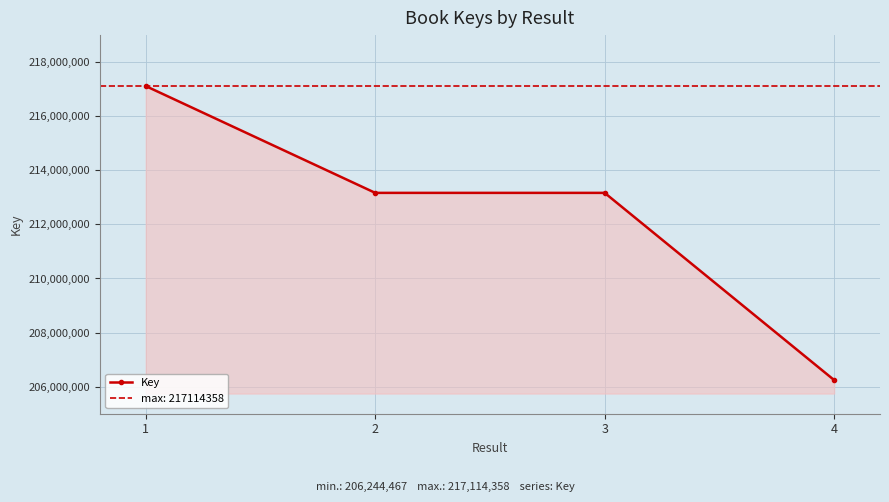

List the labels in order of value, largest first.

1, 3, 2, 4